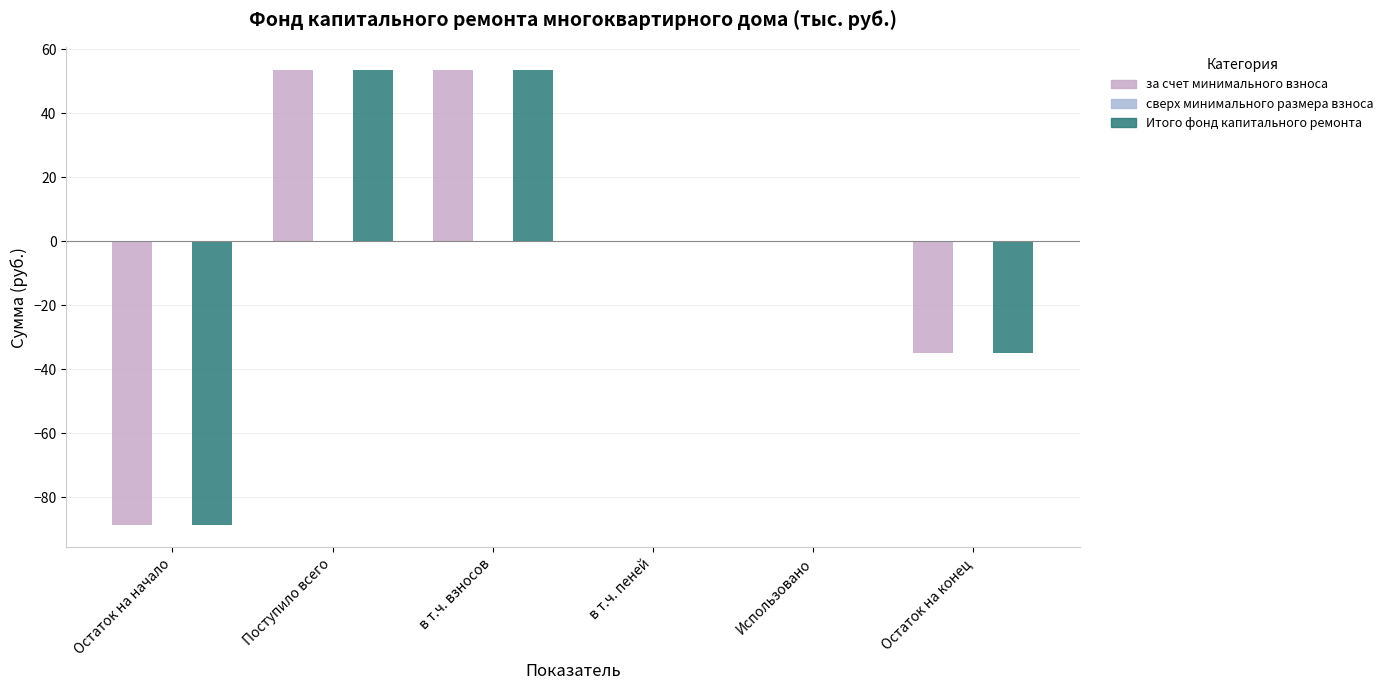

What is the label of the 2nd bar from the left?

Поступило всего